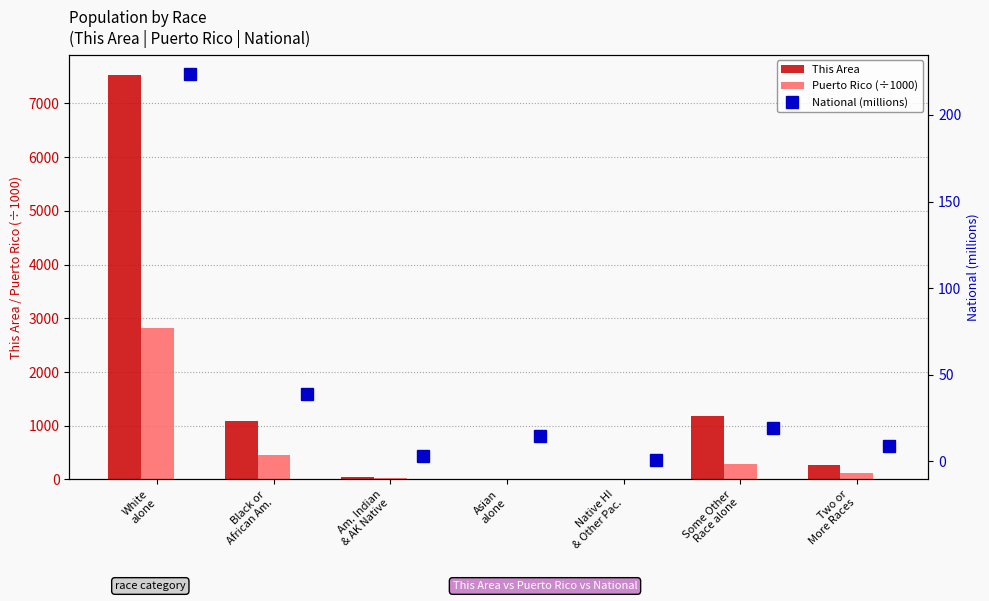

How many distinct data groups are displayed?

3